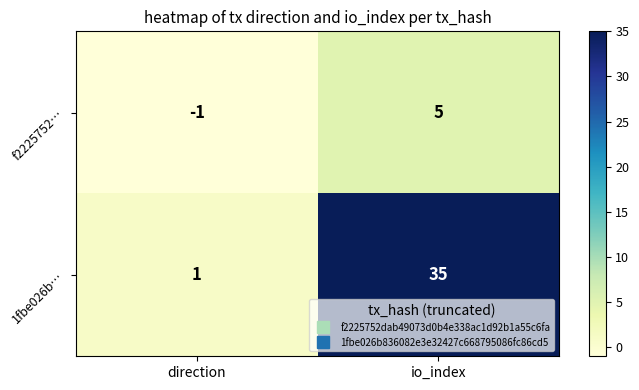

Which series has the largest range (max minus min)?

1fbe026b…